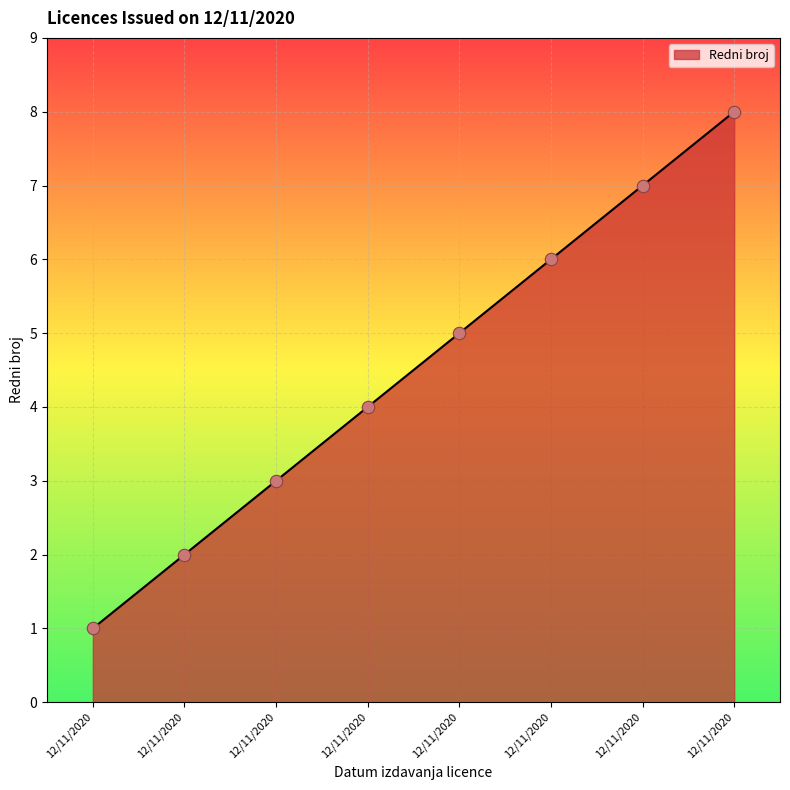

Approximately how many times larger is the value at 12/11/2020 compared to 12/11/2020?

0.5